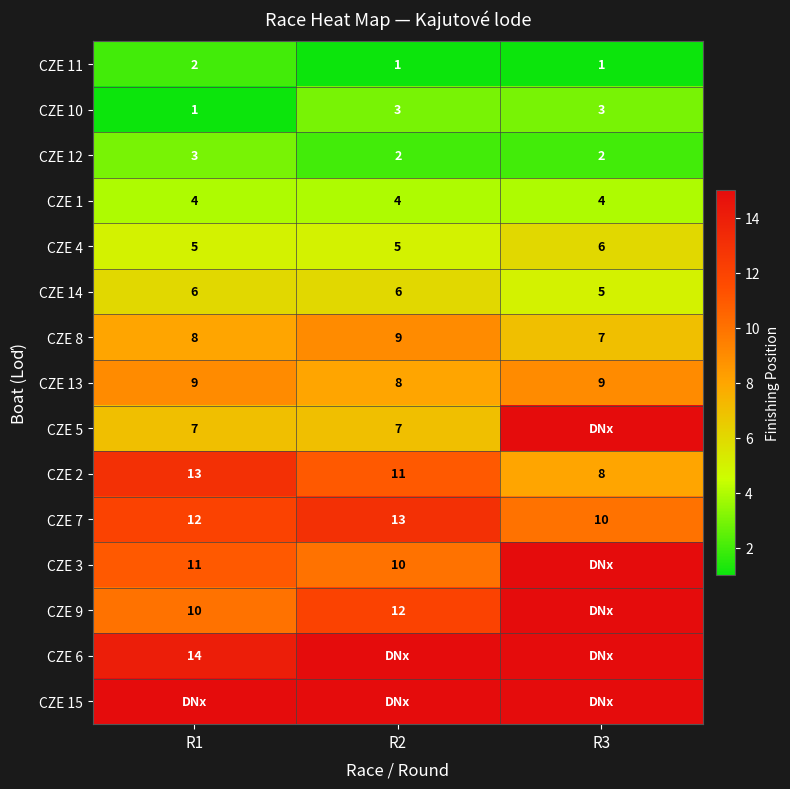

At which category is the sum across all series the highest?

R3